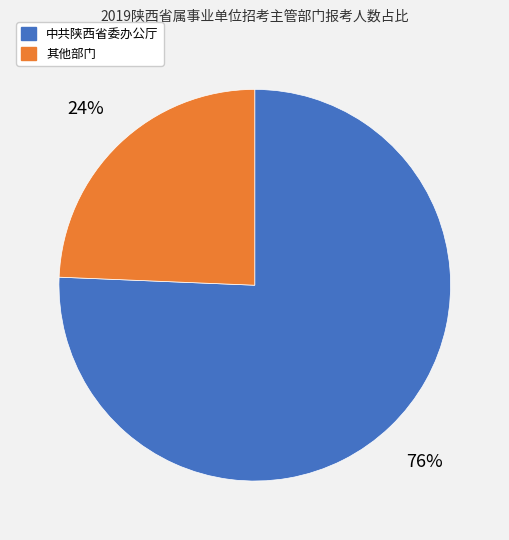

To the nearest percent, what percentage of the pie is 其他部门?

24%